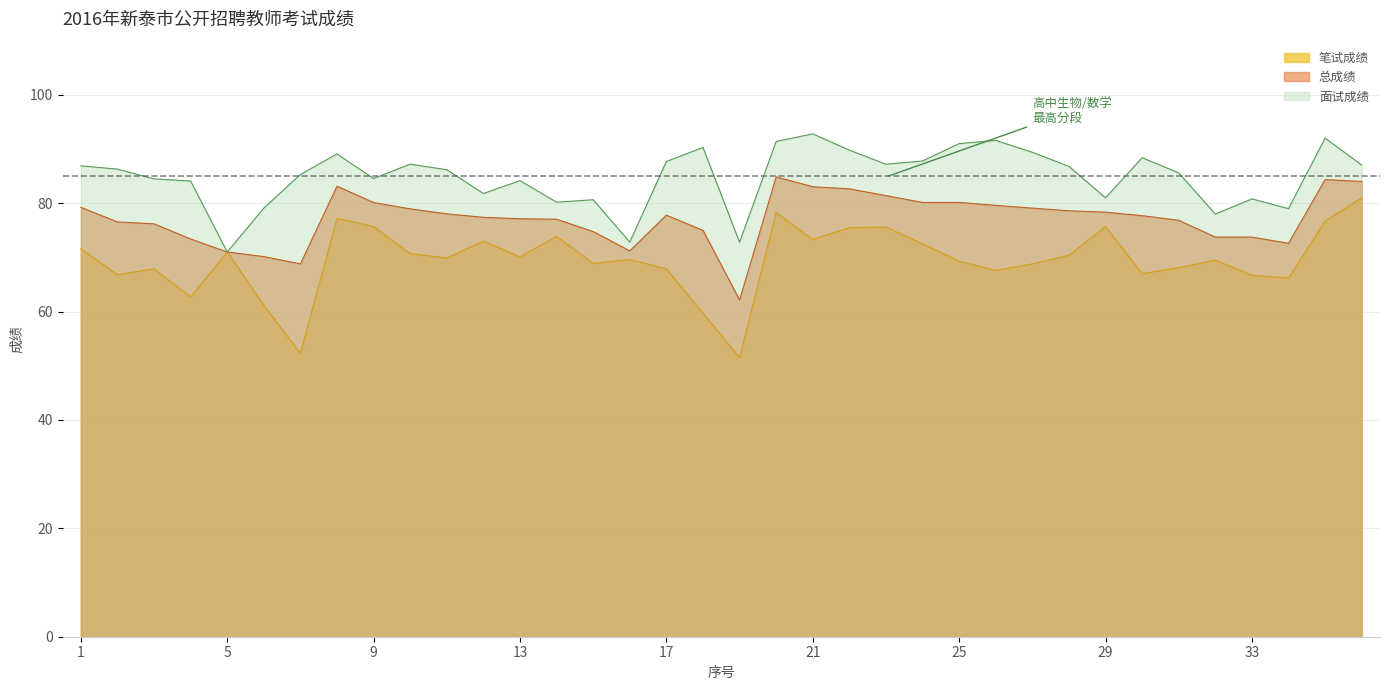

At which category is the sum across all series the highest?

20